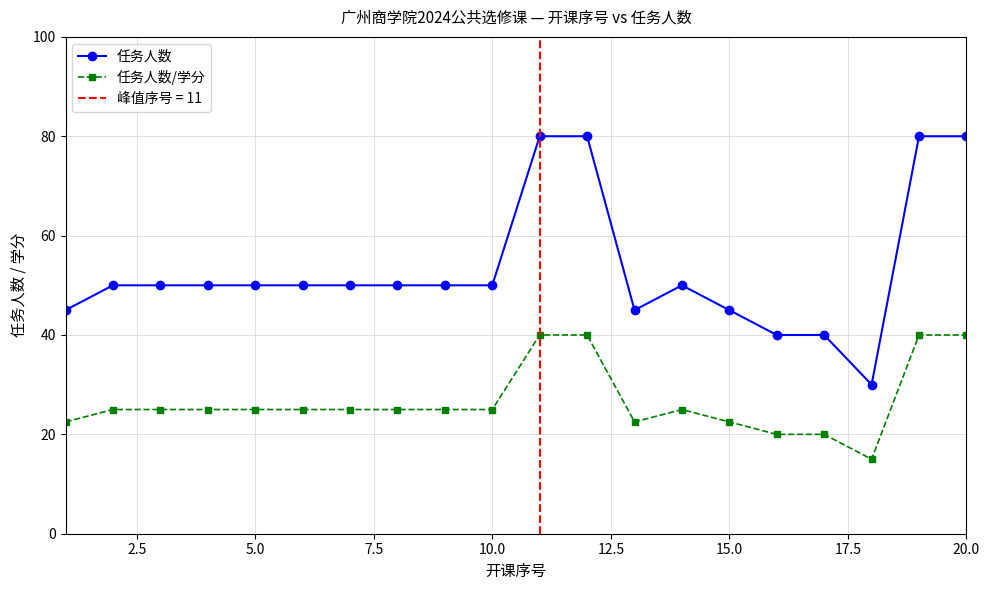

What is the minimum value shown in the chart?

15.0